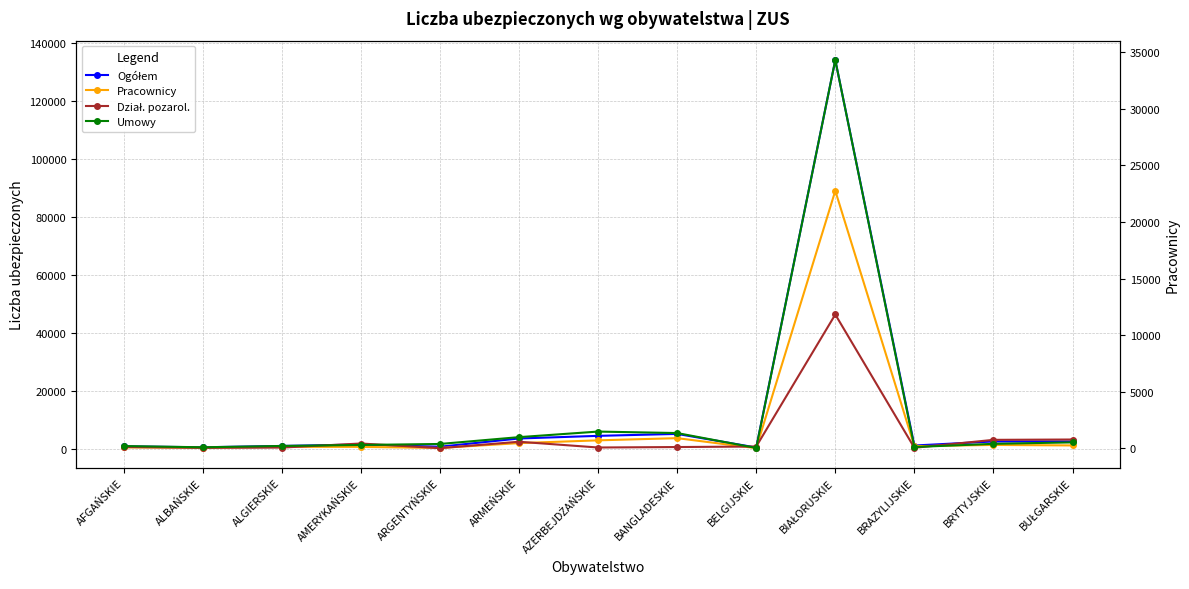

True or false: Ogółem and Pracownicy intersect in this chart.

False